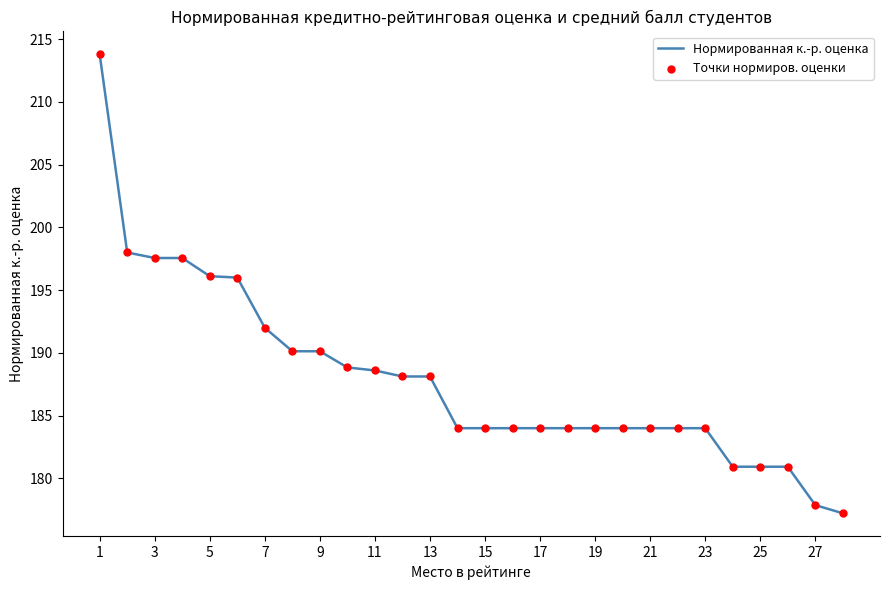

What is the greatest value displayed?

213.8